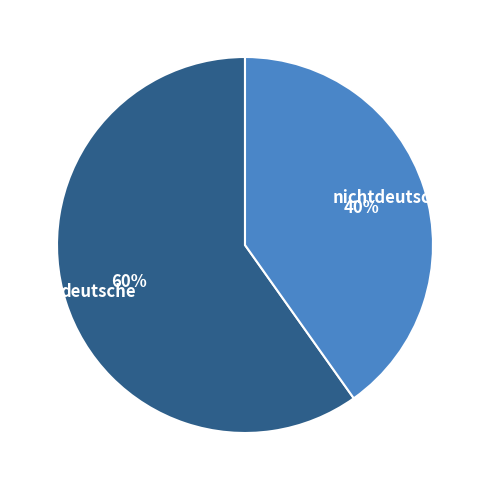

Is there a majority slice in this chart?

Yes